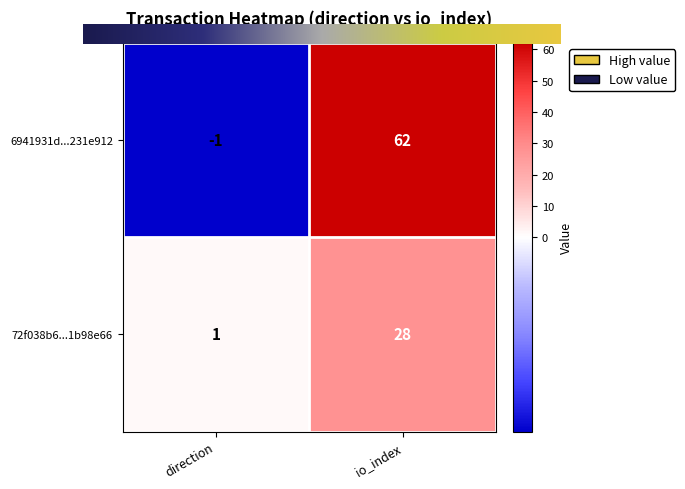

What is the difference between the 72f038b6...1b98e66 values at direction and io_index?

27